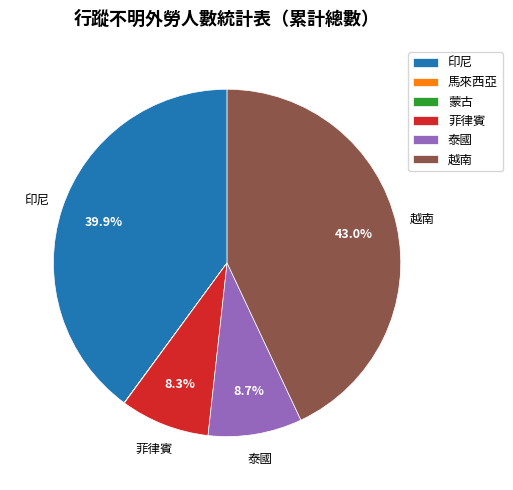

What percentage is NOT represented by 印尼?

60.1%